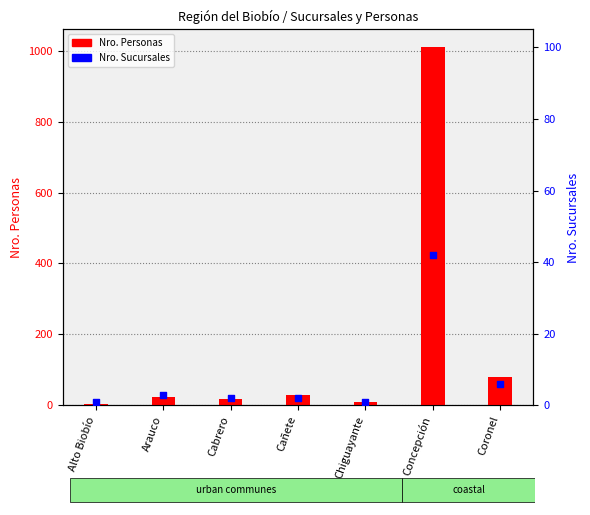

Which series has the largest Y range (max minus min)?

Nro. Personas